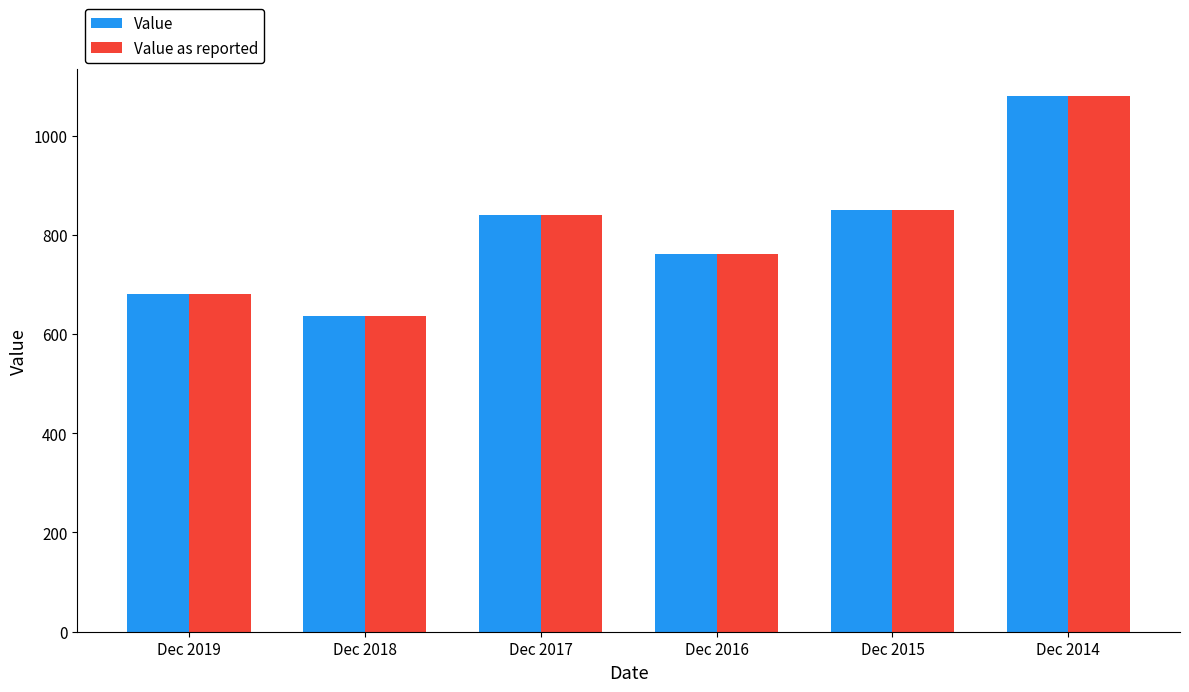

At how many categories does at least one series exceed 897?

1